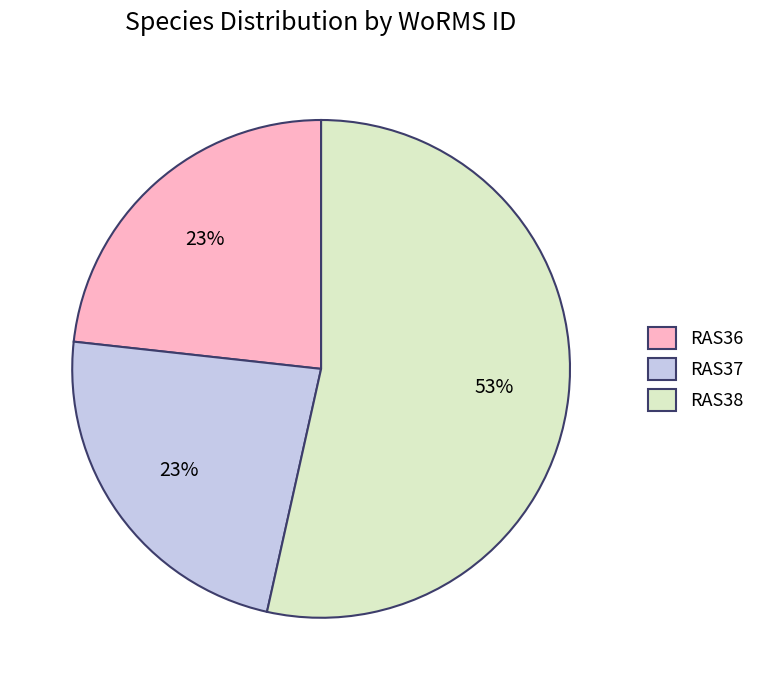

To the nearest percent, what is the difference between the RAS38 and RAS36 slice percentages?

30%